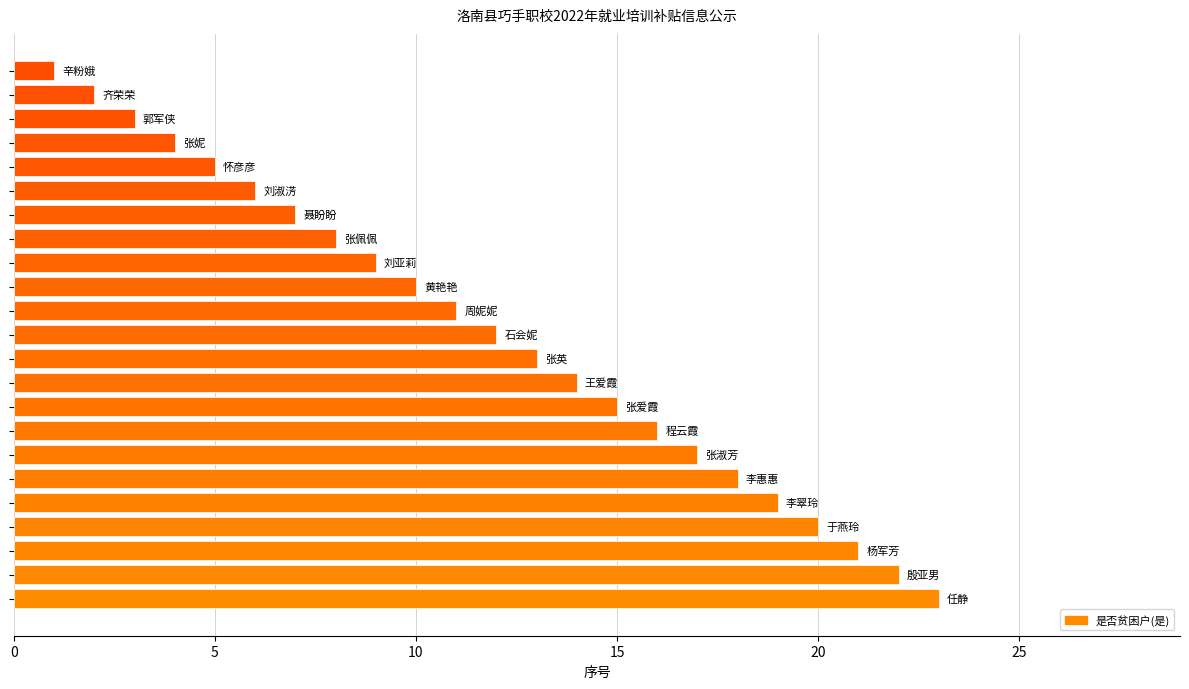

What is the greatest value displayed?

23